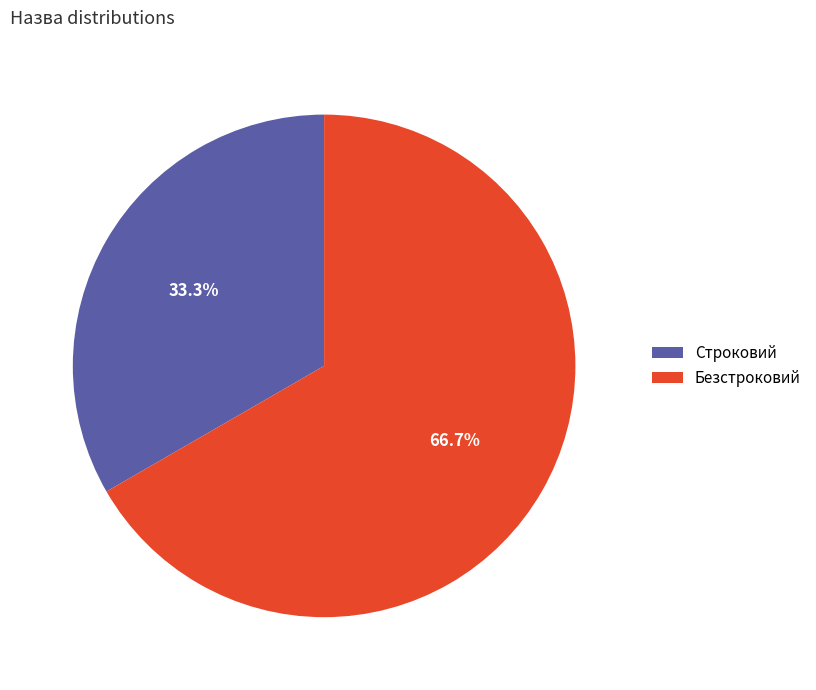

What percentage is NOT represented by Безстроковий?

33.3%